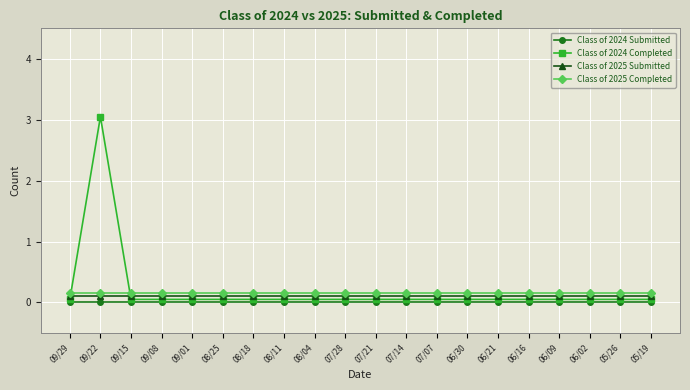

Which series has the largest total across all categories?

Class of 2024 Completed